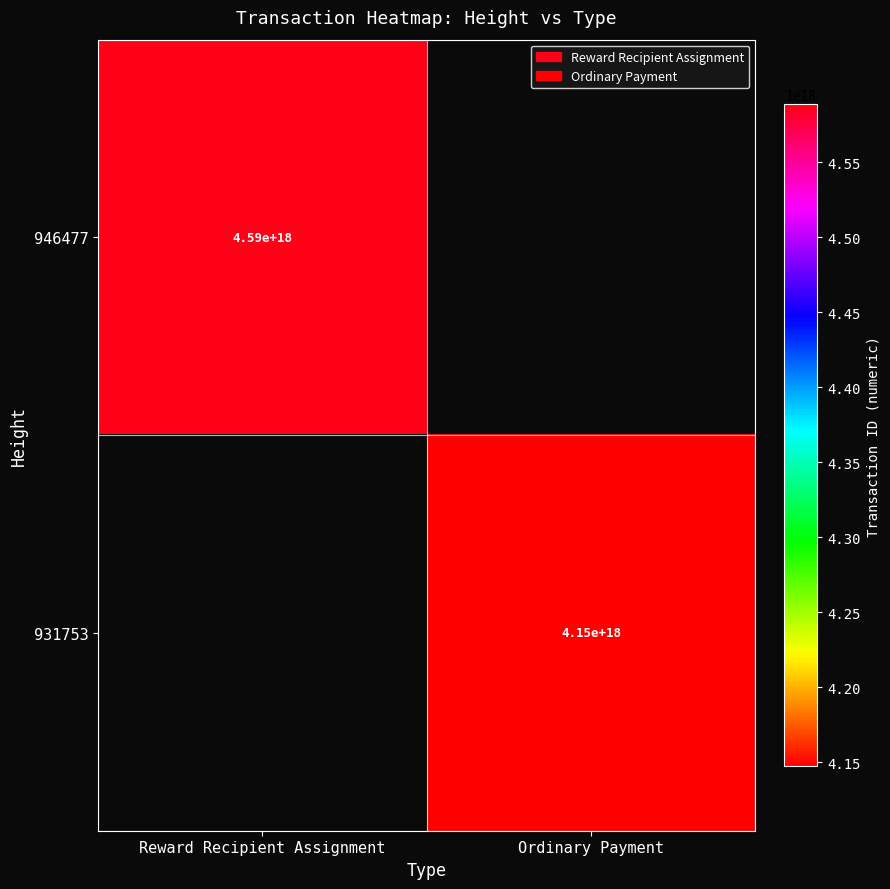

The value of 931753 at Ordinary Payment is 2250503038381337088. True or false?

False